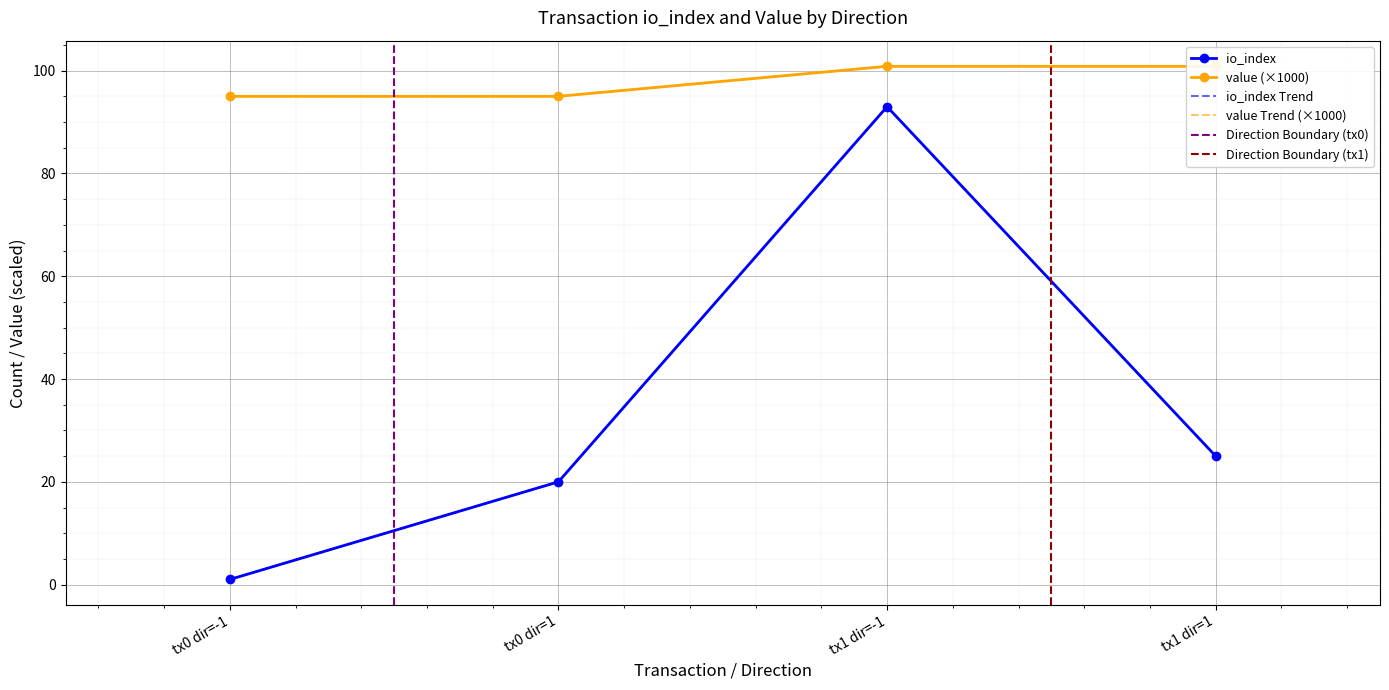

True or false: value has more than 0 points higher than both neighbors.

False